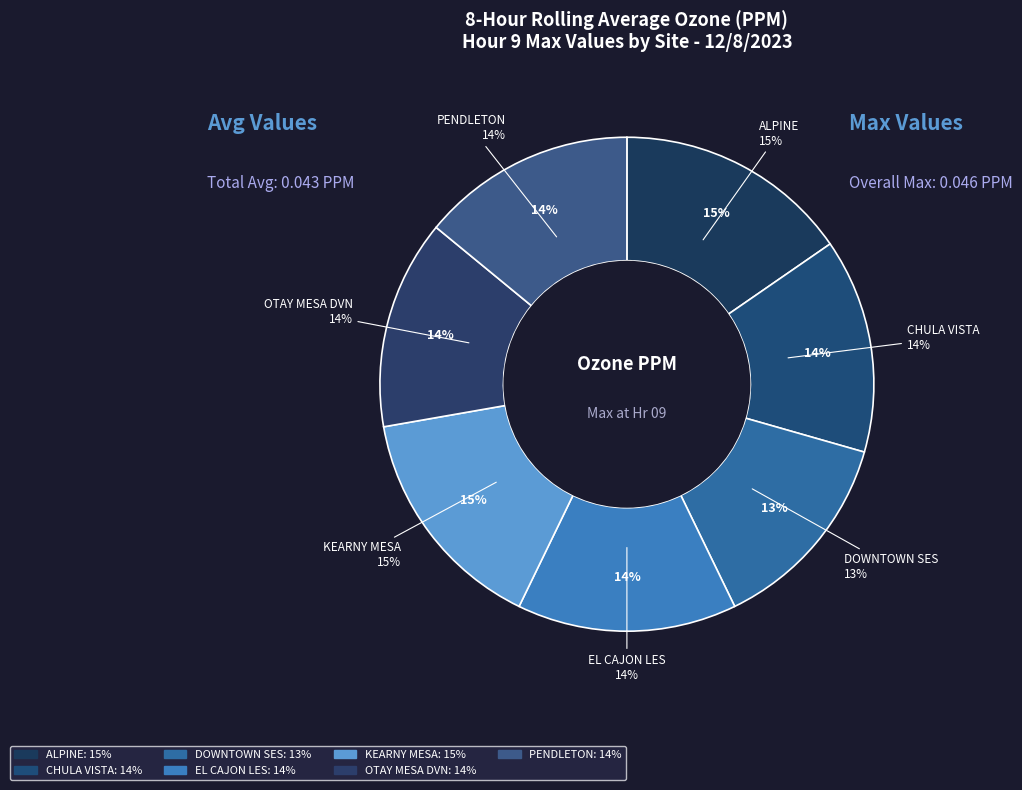

Is there a majority slice in this chart?

No